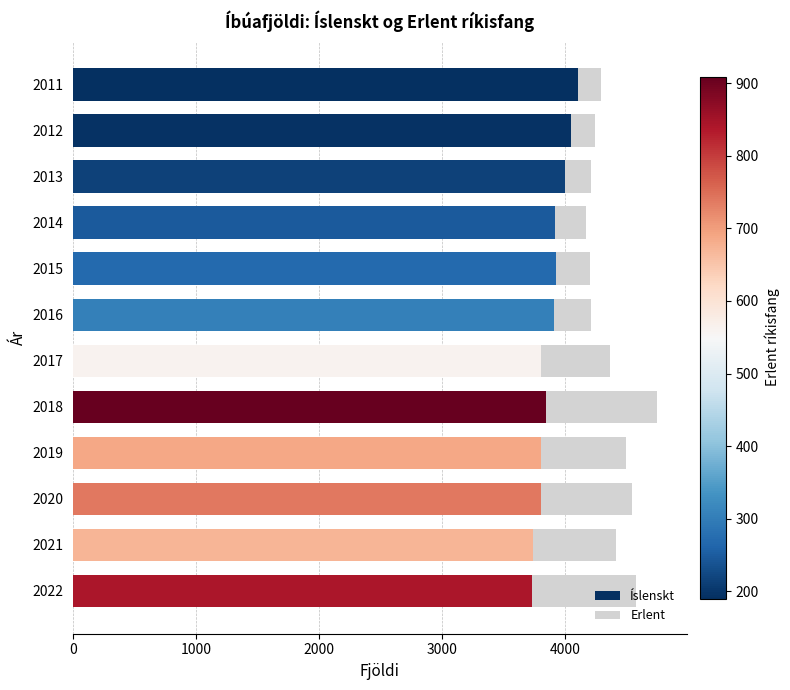

True or false: Íslenskt has a value of 1226 at 2015.

False